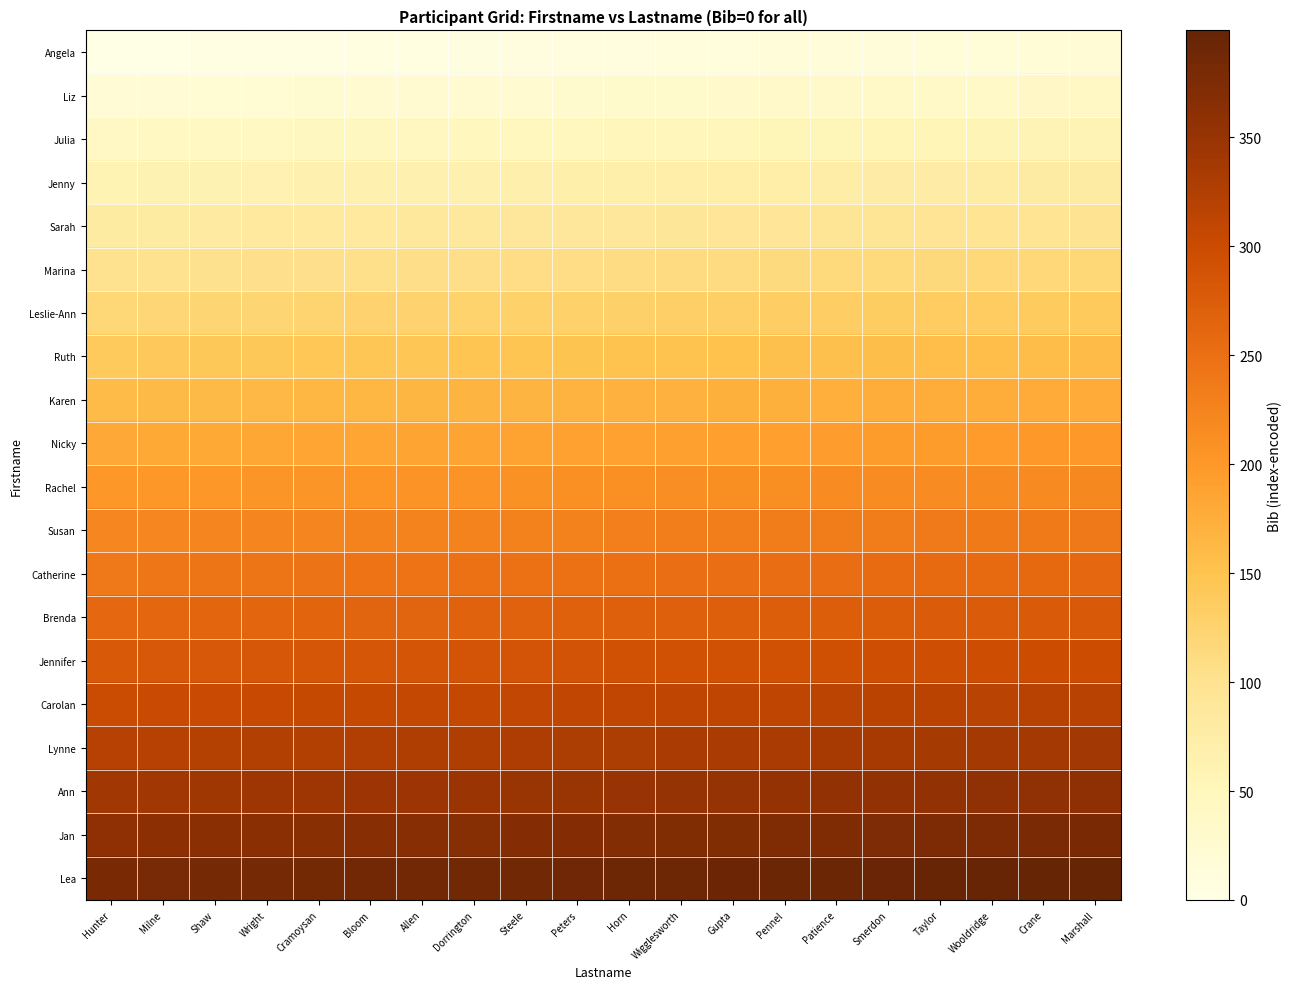

Rank the series at Crane from highest to lowest value.

Lea, Jan, Ann, Lynne, Carolan, Jennifer, Brenda, Catherine, Susan, Rachel, Nicky, Karen, Ruth, Leslie-Ann, Marina, Sarah, Jenny, Julia, Liz, Angela